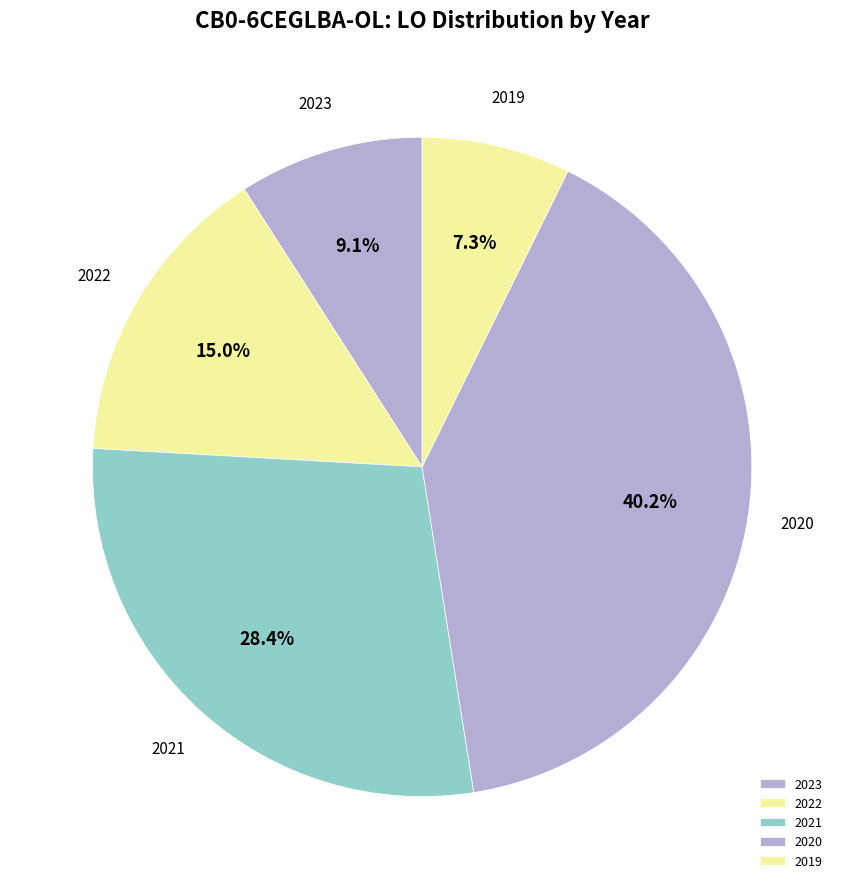

Rank the categories by value from highest to lowest.

2020, 2021, 2022, 2023, 2019